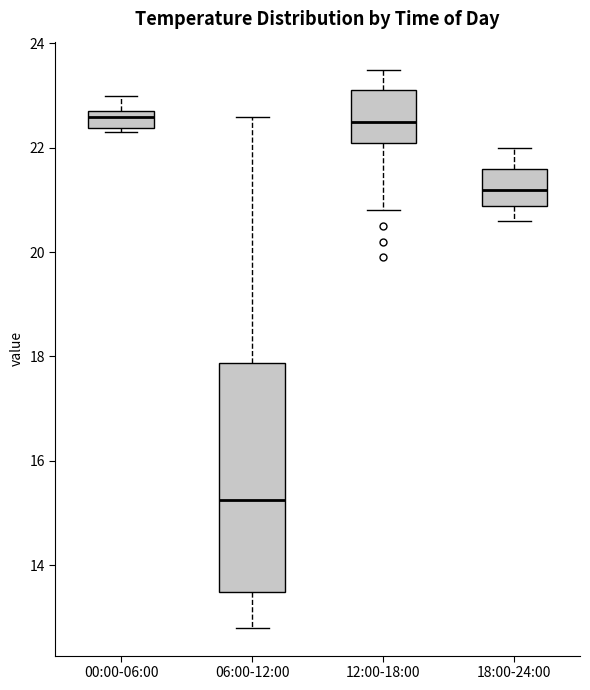

Comparing the boxes themselves (not the whiskers), which one is the tallest?

06:00-12:00